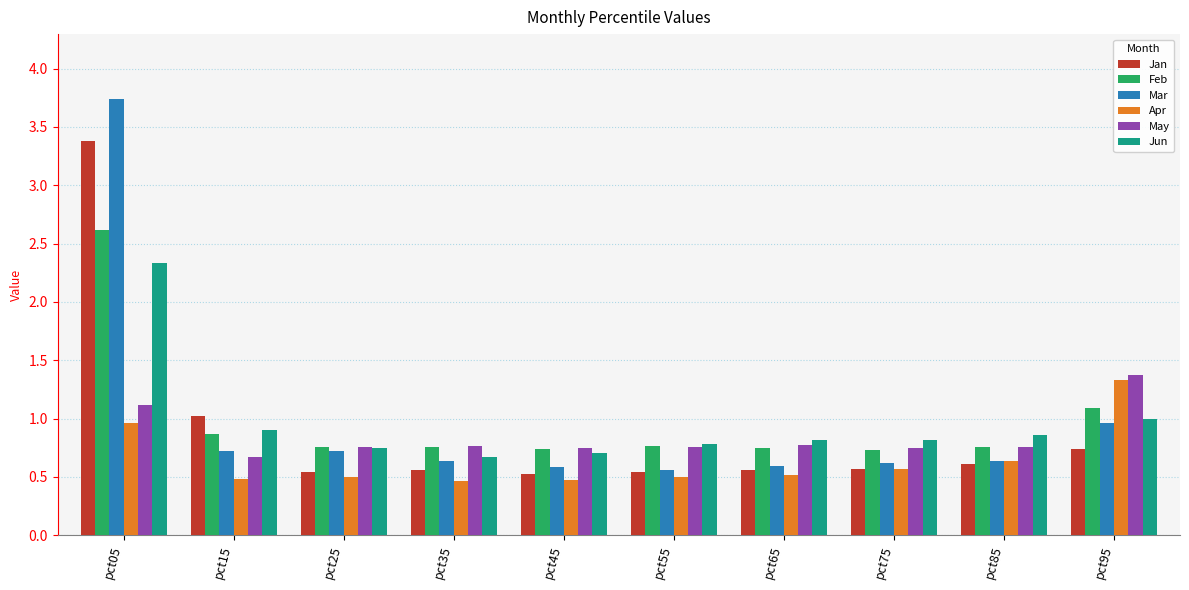

The Apr series shows 0.9 at pct25. True or false?

False